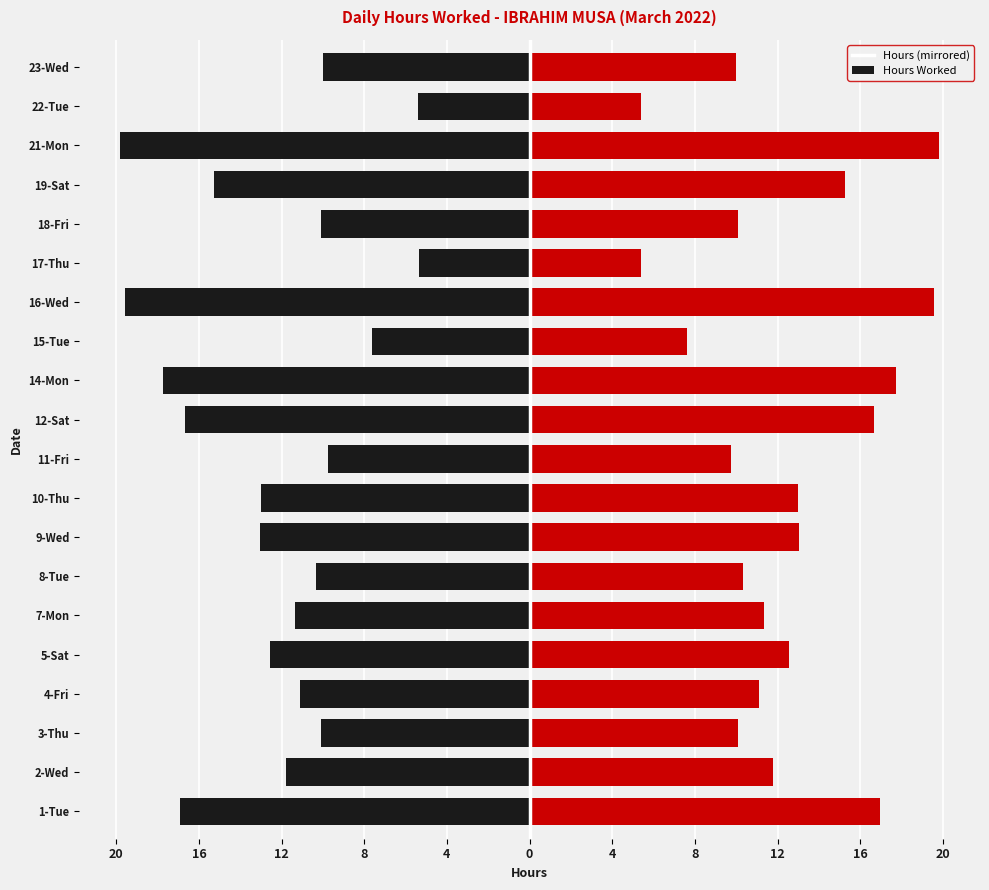

Which series has the largest total across all categories?

Right (Red)